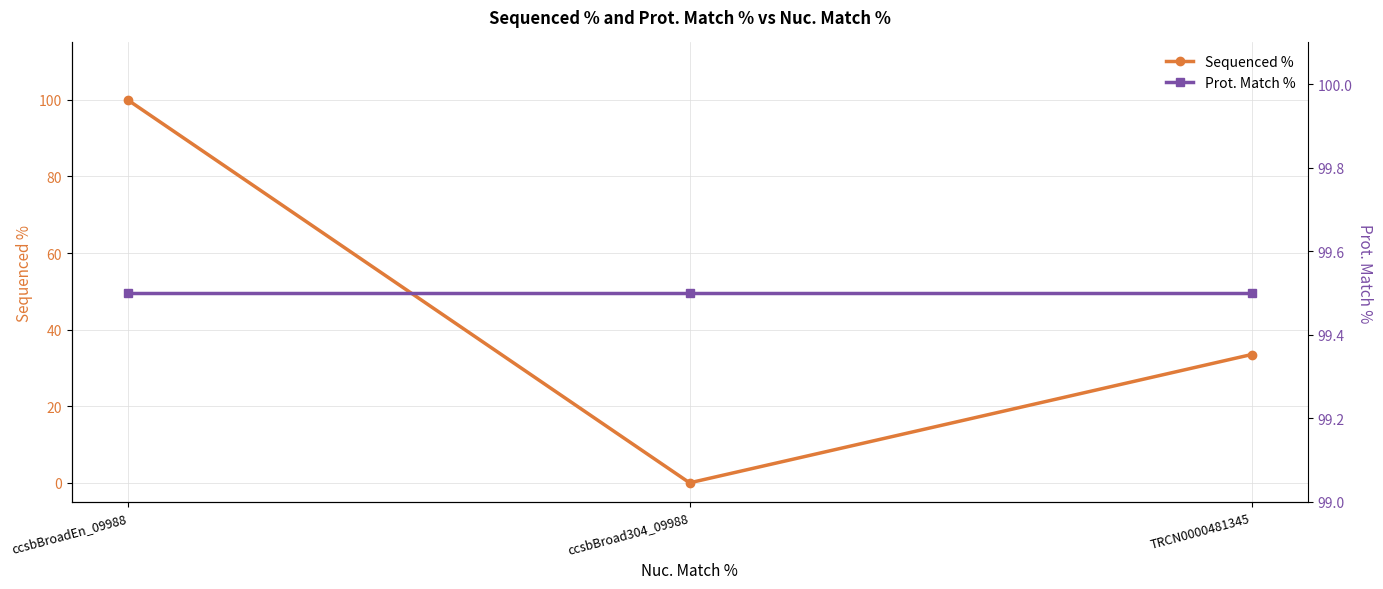

How many distinct data groups are displayed?

2